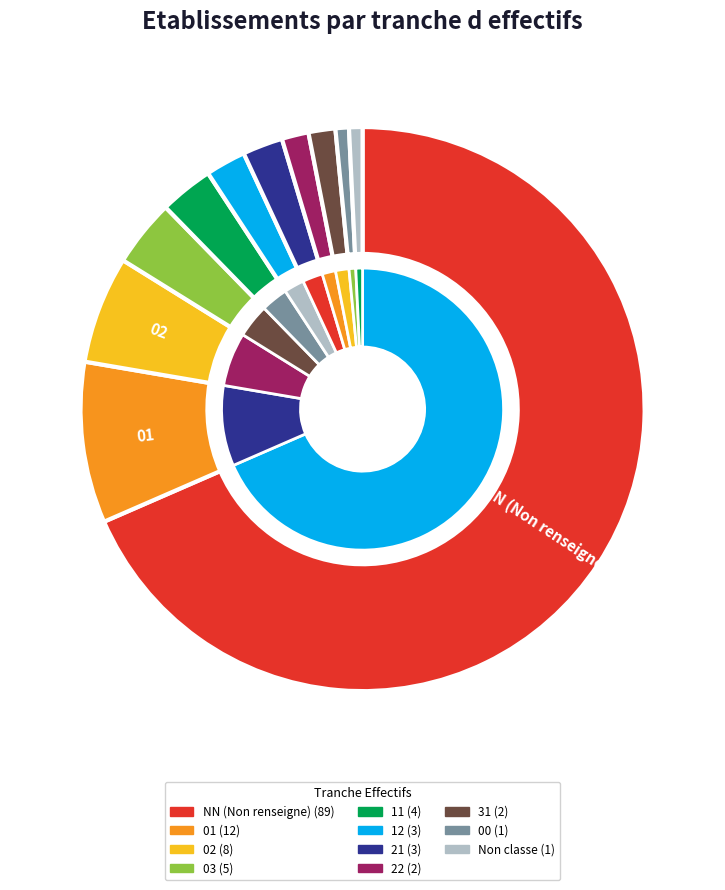

Between 01 and 22, which is larger?

01